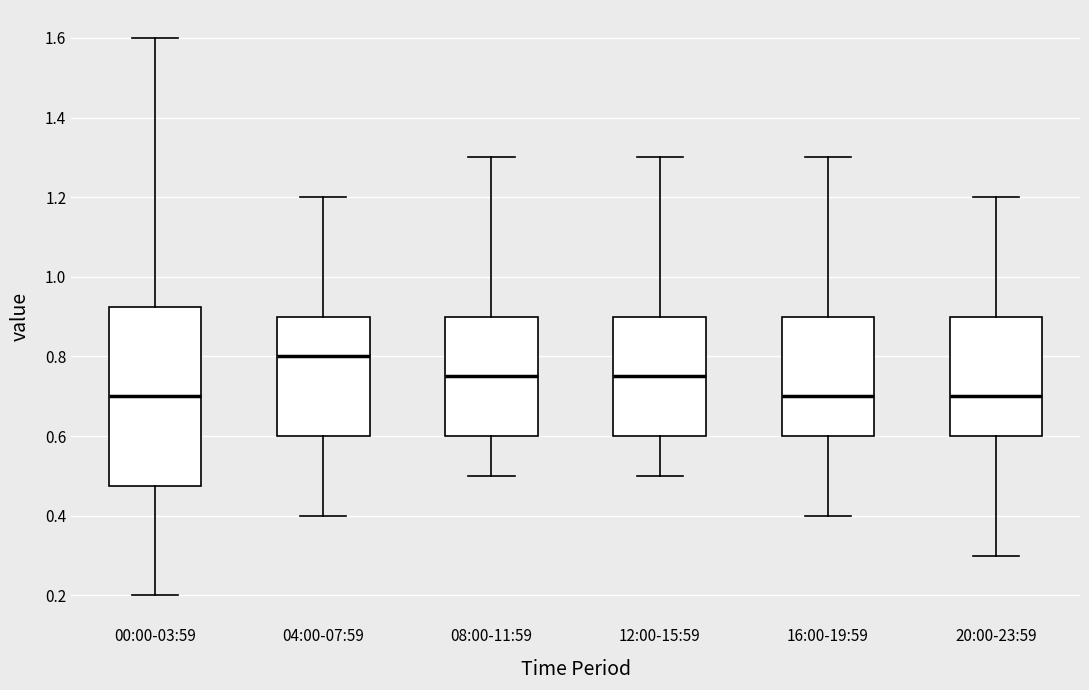

Which box is the tallest, from its lower edge to its upper edge?

00:00-03:59